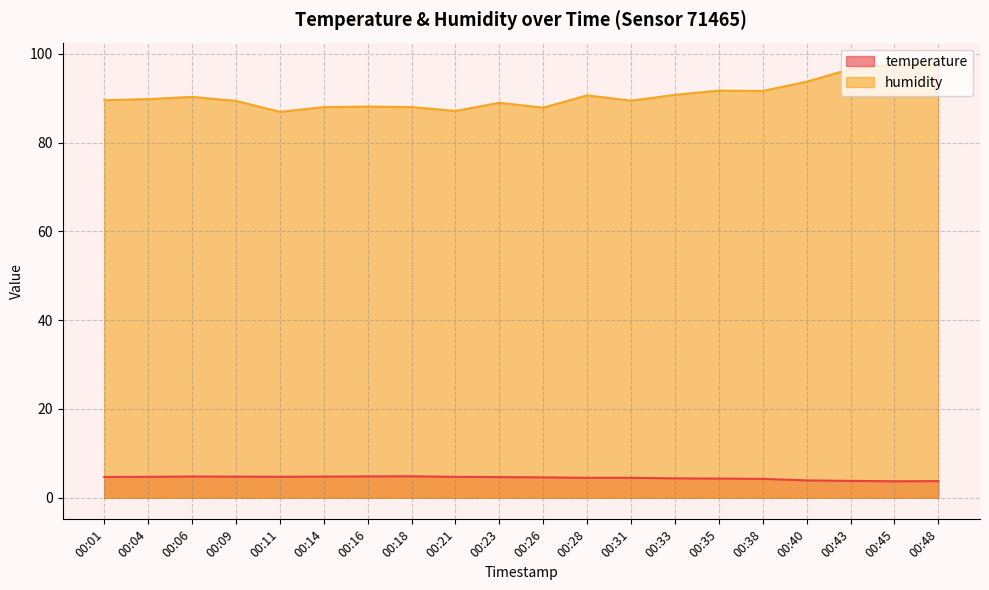

Rank the series by their average value, from lowest to highest.

temperature, humidity